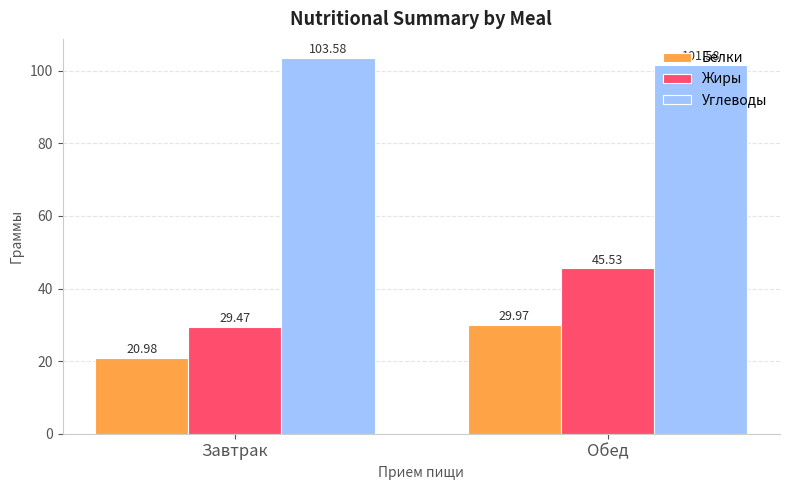

At Завтрак, list the series in order from smallest to largest.

Белки, Жиры, Углеводы